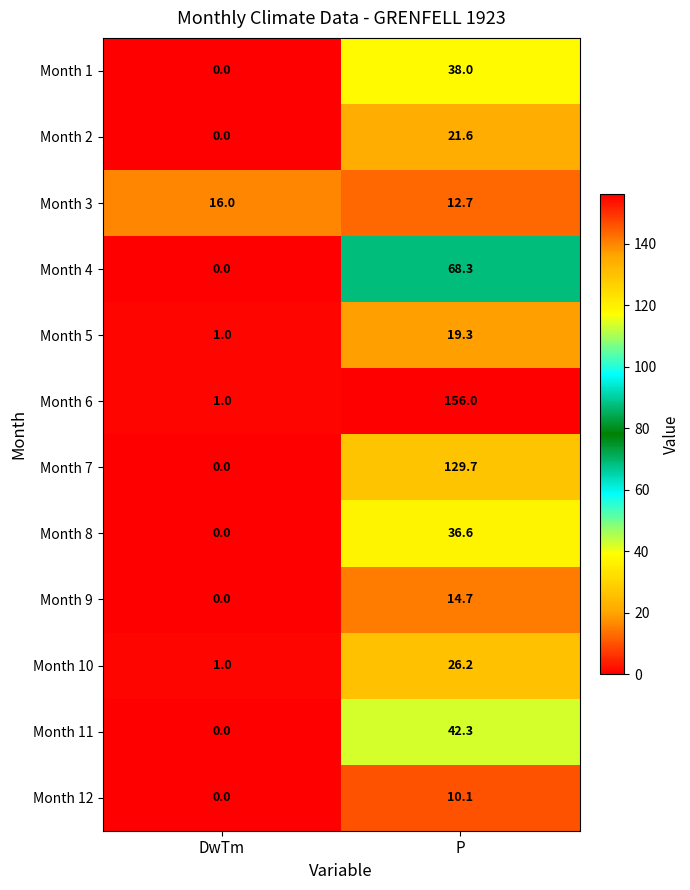

Reading right to left, what are all the values shown in this chart?

Month 1: P=38.0	DwTm=0.0
Month 2: P=21.6	DwTm=0.0
Month 3: P=12.7	DwTm=16.0
Month 4: P=68.3	DwTm=0.0
Month 5: P=19.3	DwTm=1.0
Month 6: P=156.0	DwTm=1.0
Month 7: P=129.7	DwTm=0.0
Month 8: P=36.6	DwTm=0.0
Month 9: P=14.7	DwTm=0.0
Month 10: P=26.2	DwTm=1.0
Month 11: P=42.3	DwTm=0.0
Month 12: P=10.1	DwTm=0.0